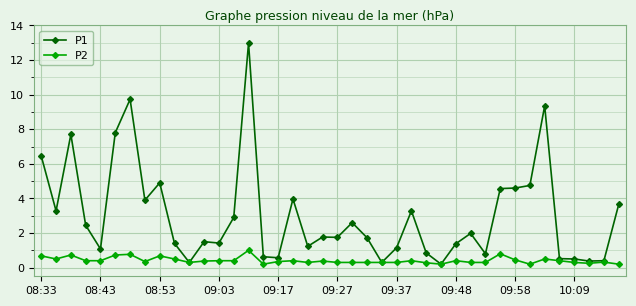

Does the chart have visible grid lines?

Yes